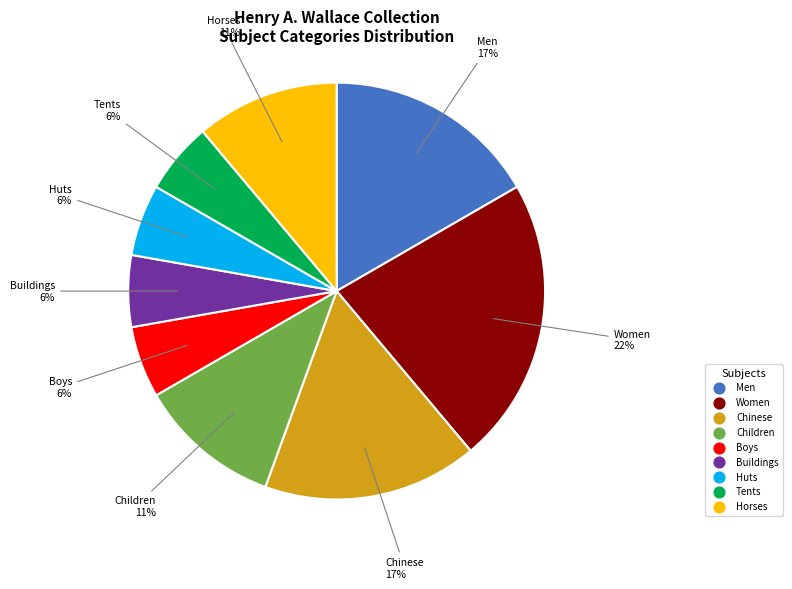

Does any single category account for the majority?

No